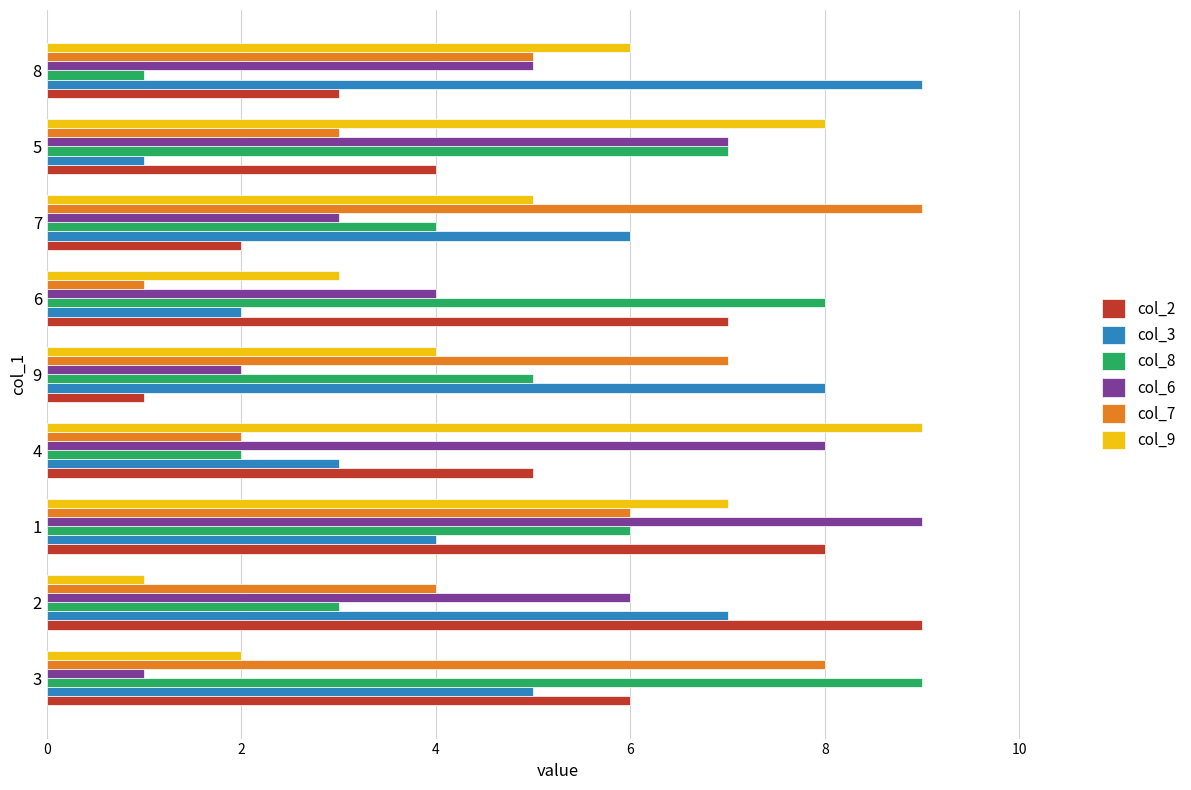

Where is col_6 nearest to the value 5?

8